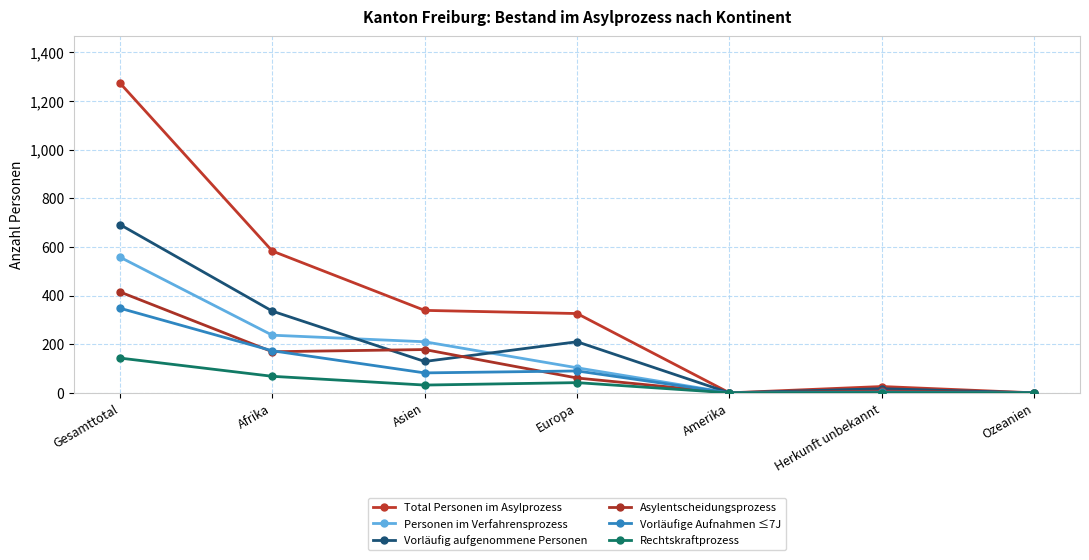

At which label does Personen im Verfahrensprozess reach its peak?

Gesamttotal